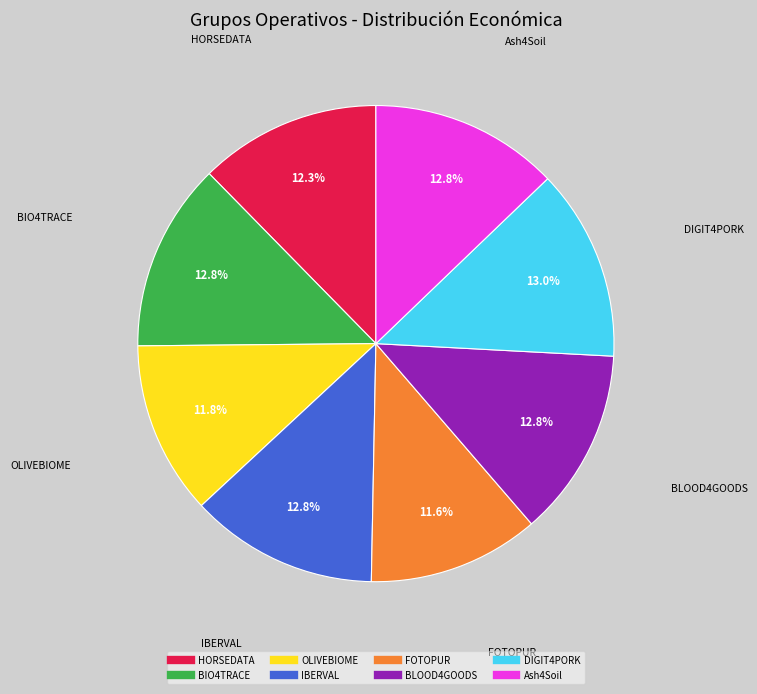

Is it true that FOTOPUR is 18% of the pie?

False